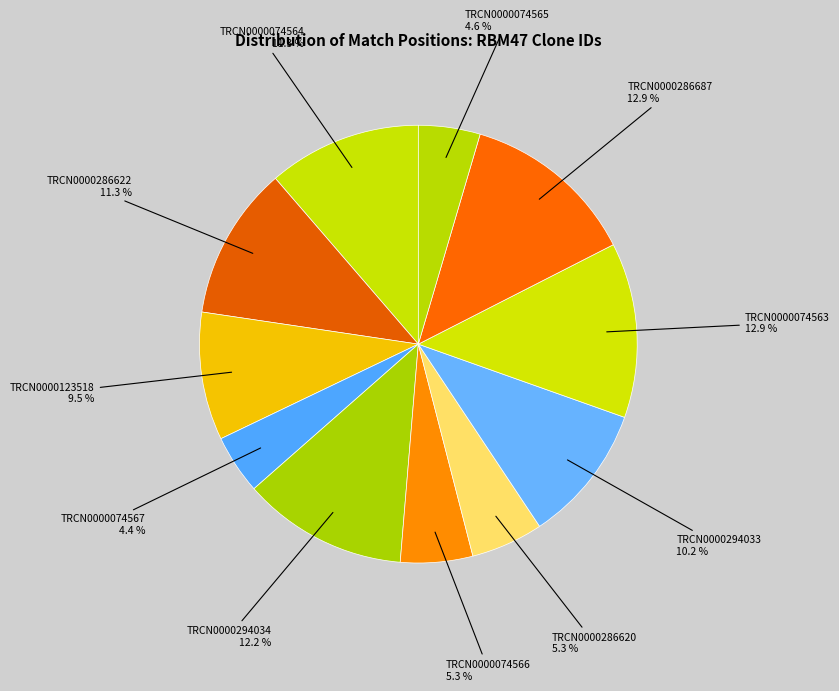

How many segments does this pie chart have?

11